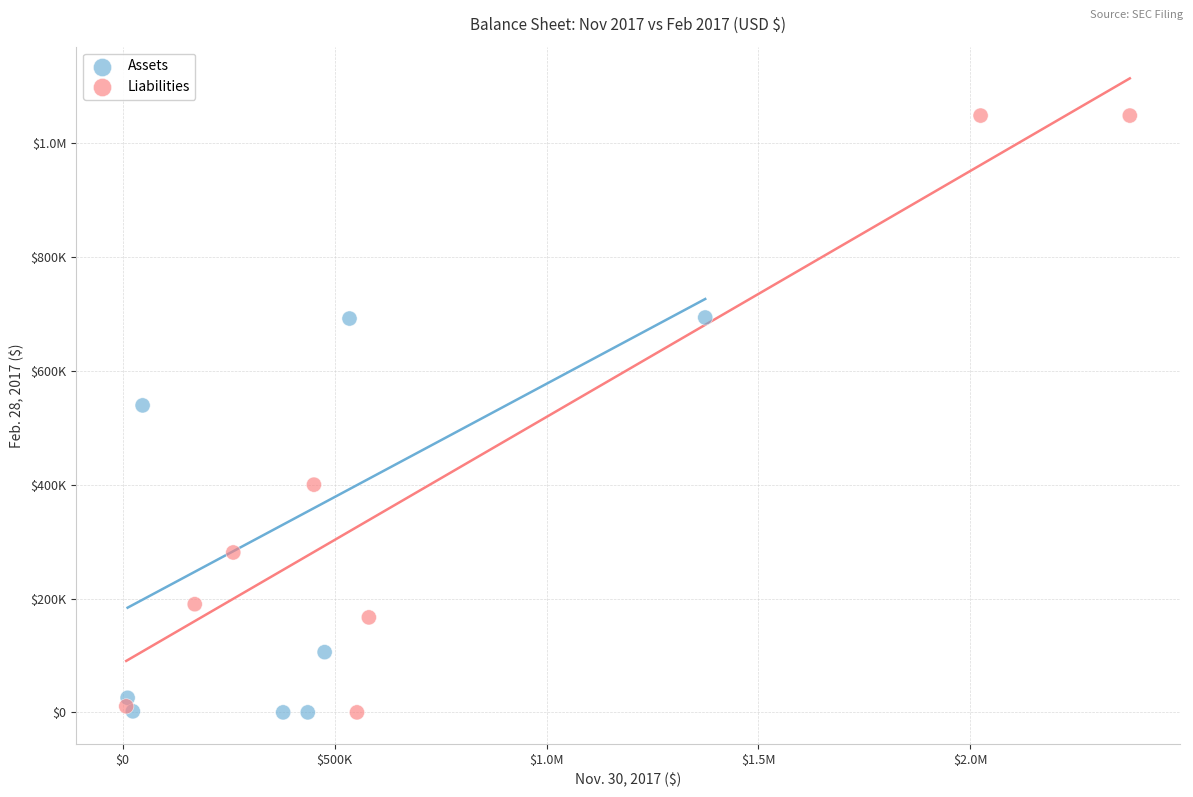

What are all the series names shown in the legend?

Assets, Liabilities